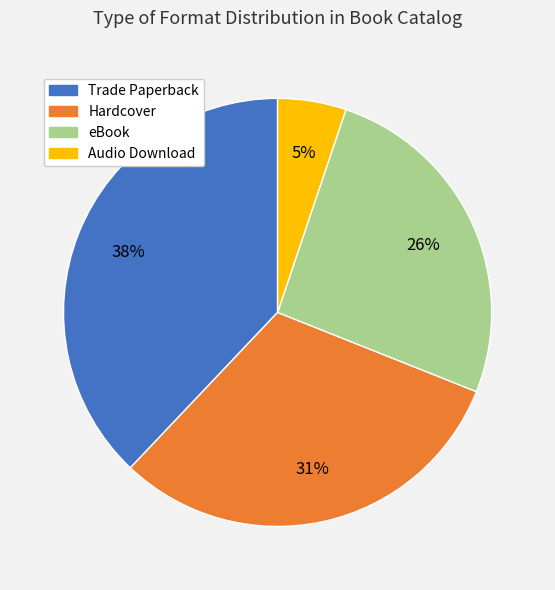

To the nearest percent, what is the combined percentage of eBook and Trade Paperback?

64%